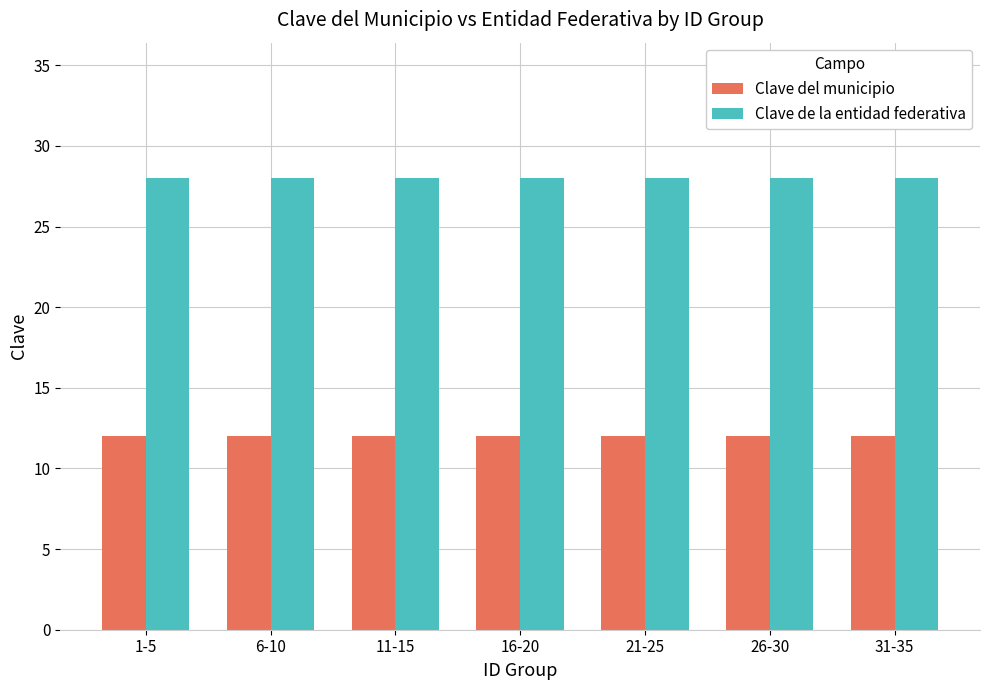

Is the value of Clave de la entidad federativa at 11-15 greater than the value of Clave del municipio at 6-10?

Yes